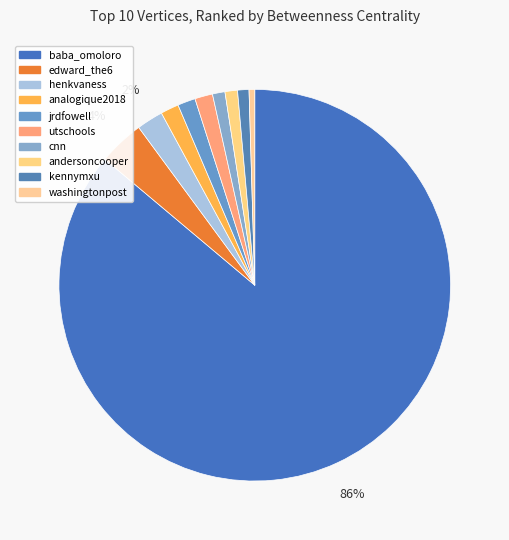

What is the smallest slice in the pie chart?

washingtonpost